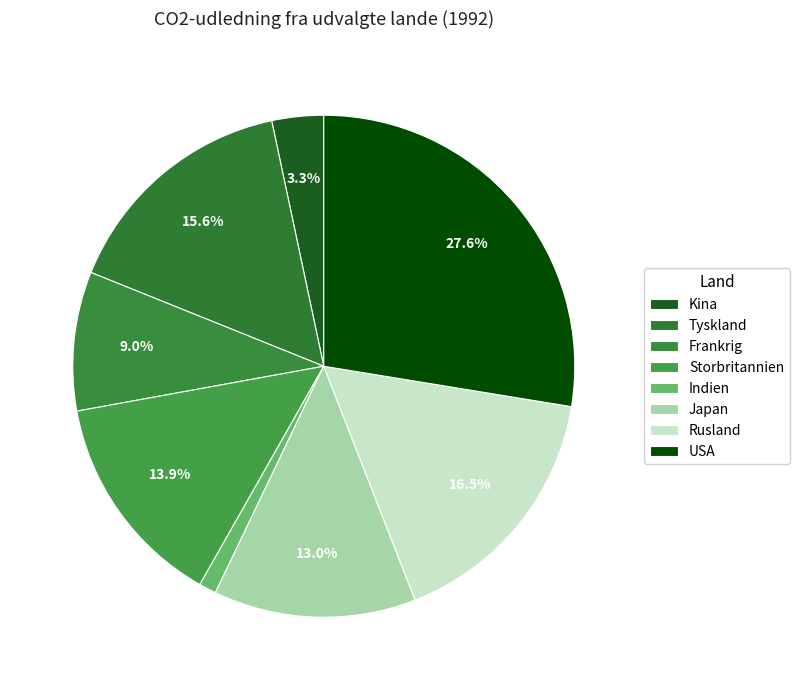

To the nearest percent, what percentage of the pie is Frankrig?

9%